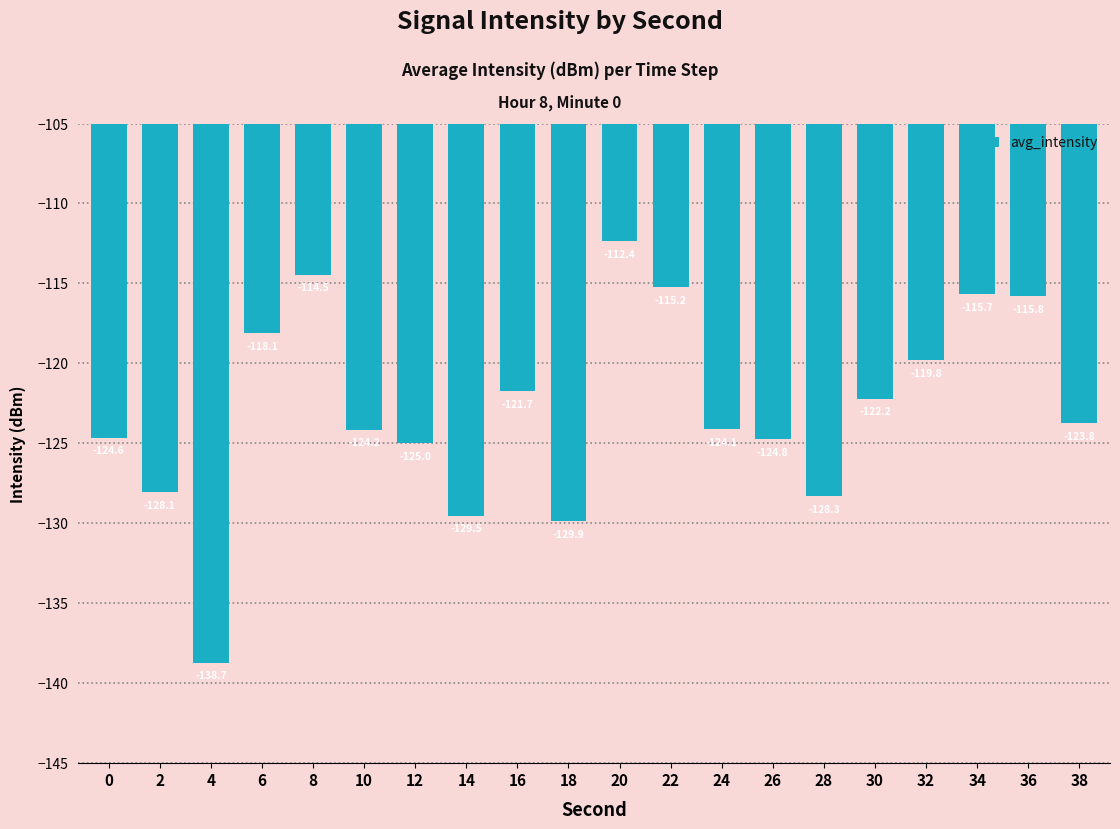

What is the greatest value displayed?

-112.4